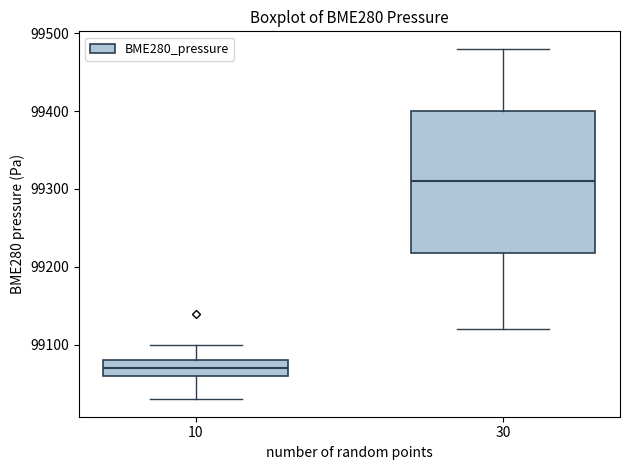

Reading left to right, transcribe this box plot: for each box, give where its median line is, the range the box spans, and where its two whiskers end, as read against the y-axis. The values are not printed on the chart, so give them approximately, as read against the axis.

10: median 99070, box 99060 to 99080, whiskers 99030 to 99100
30: median 99310, box 99220 to 99400, whiskers 99120 to 99480